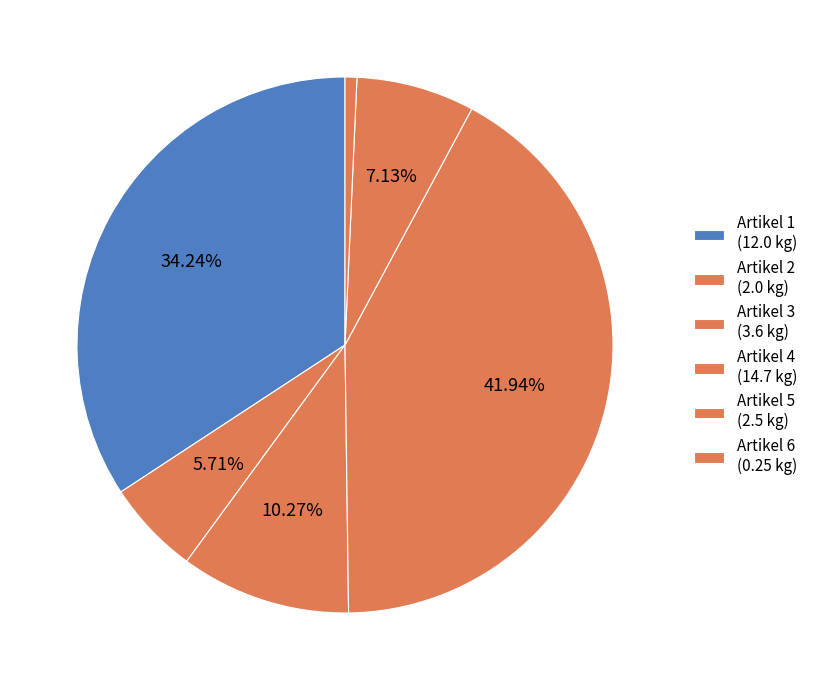

How many segments does this pie chart have?

6